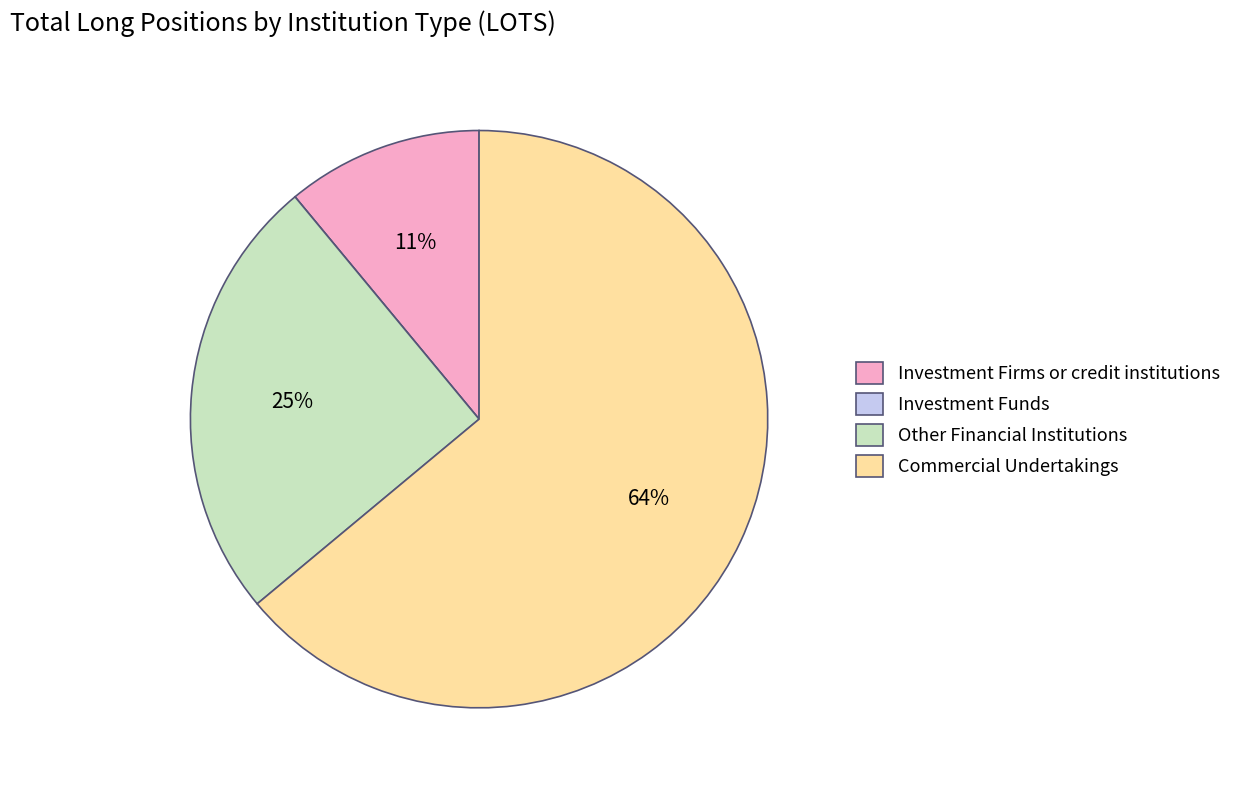

Which category has the biggest portion of the pie?

Commercial Undertakings